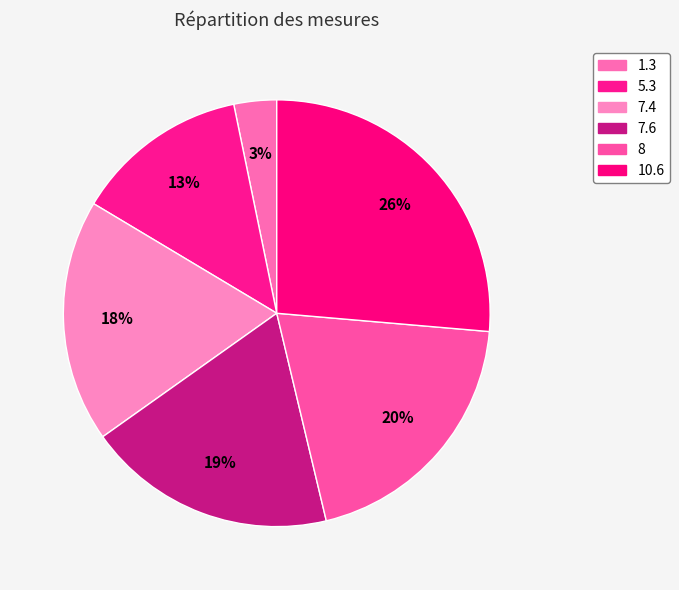

Count the number of slices in the pie.

6